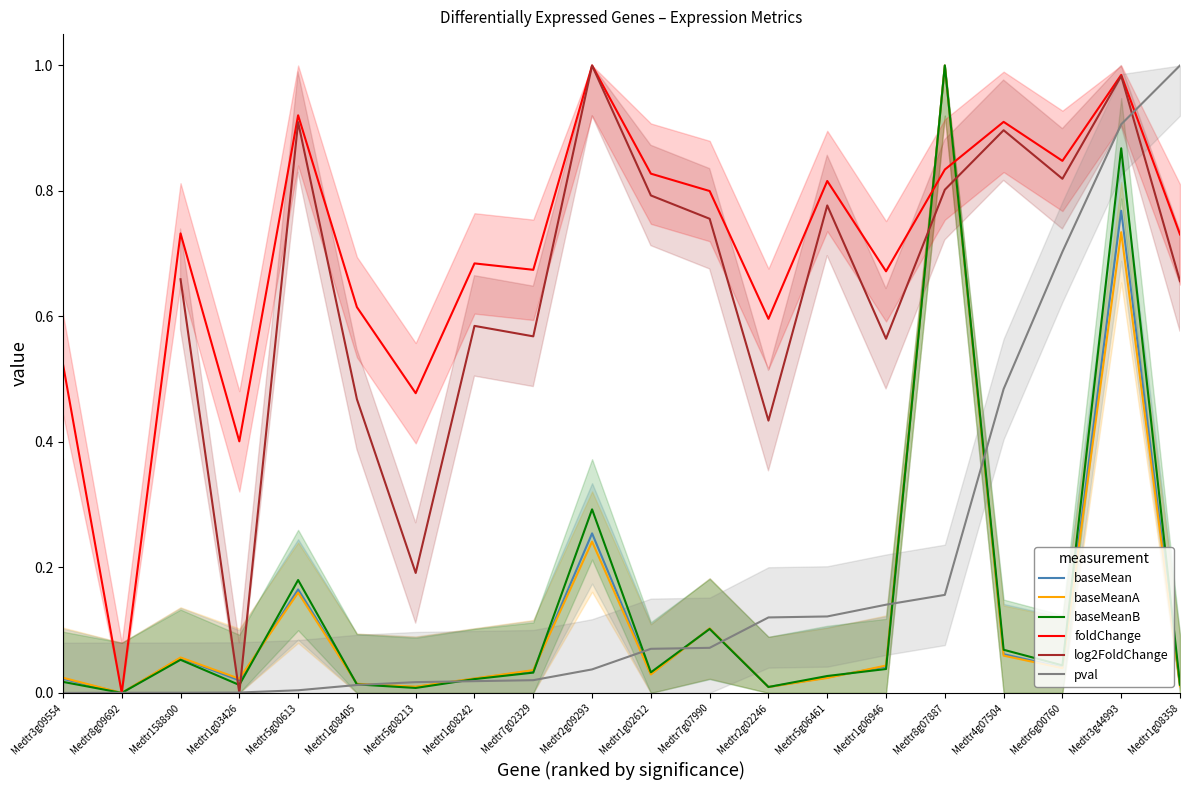

Which series has the largest range (max minus min)?

baseMean